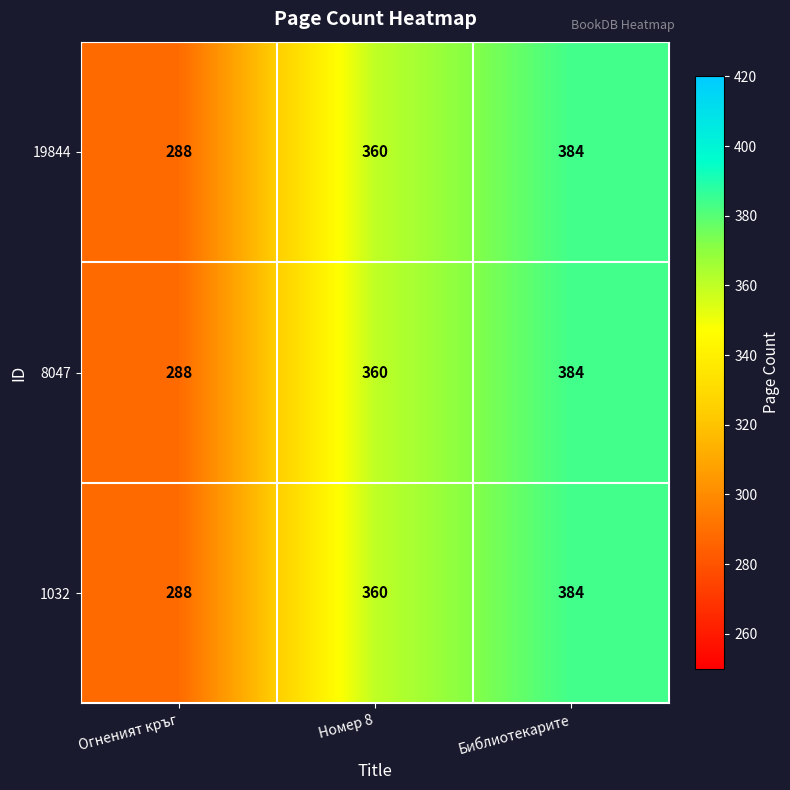

Reading right to left, extract all data points from this chart.

19844: 384	360	288
8047: 384	360	288
1032: 384	360	288